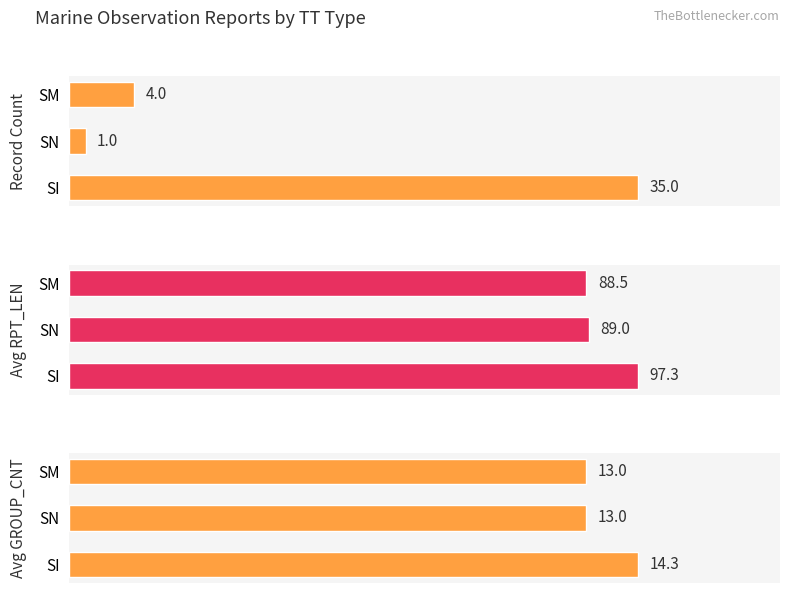

How many bars are there in total?

9